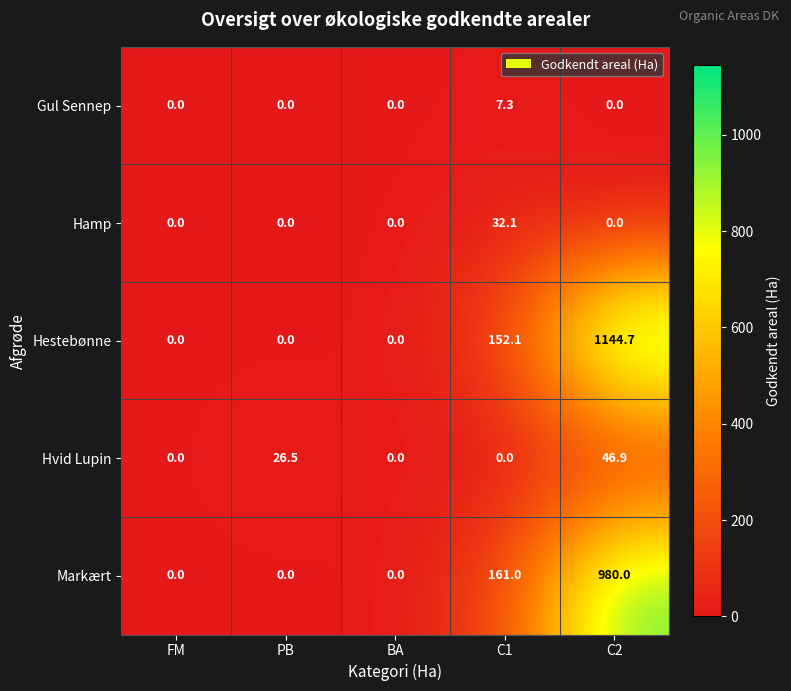

What is the total value across all series at C1?

352.5